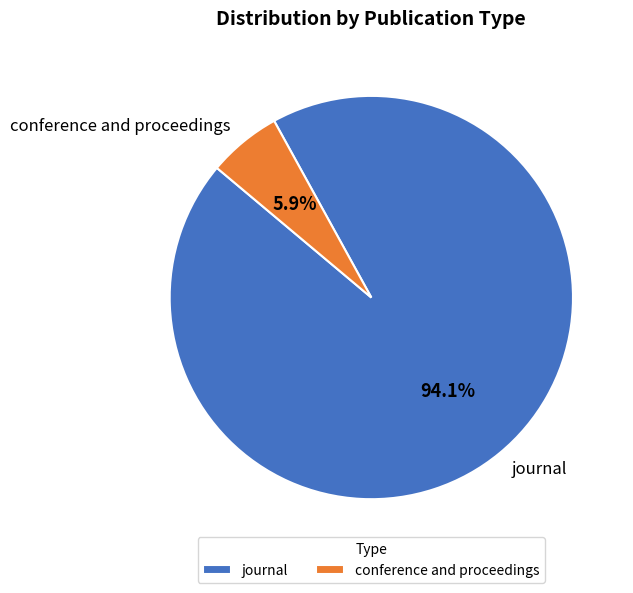

Is it true that journal is 94% of the pie?

True